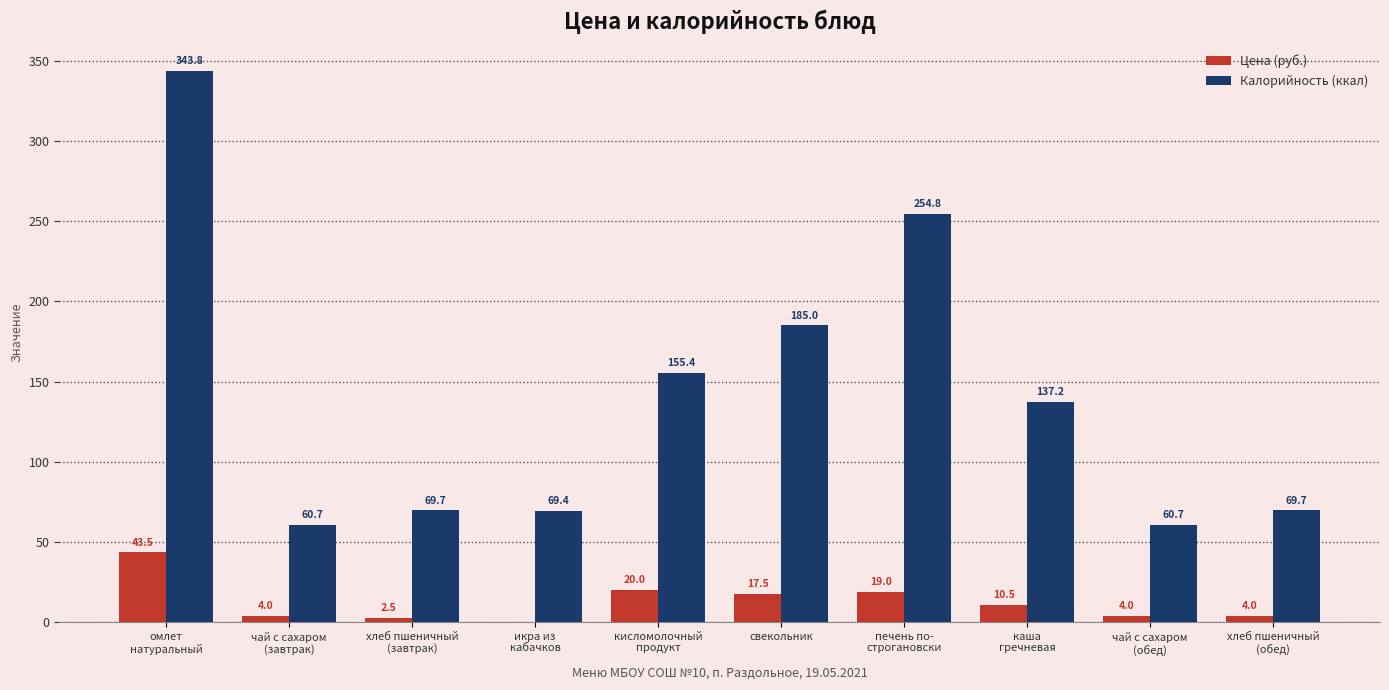

At which label does Калорийность (ккал) first exceed 137?

омлет
натуральный